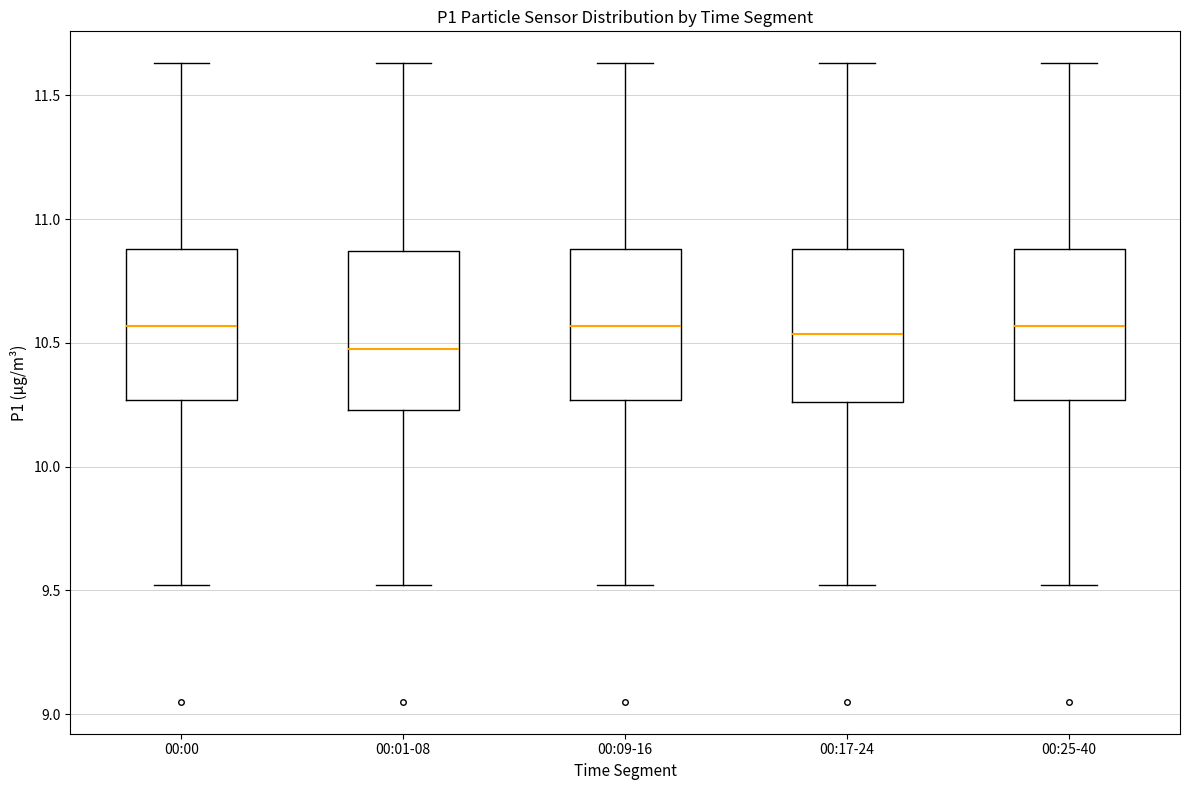

Which box's median line is the lowest?

00:01-08